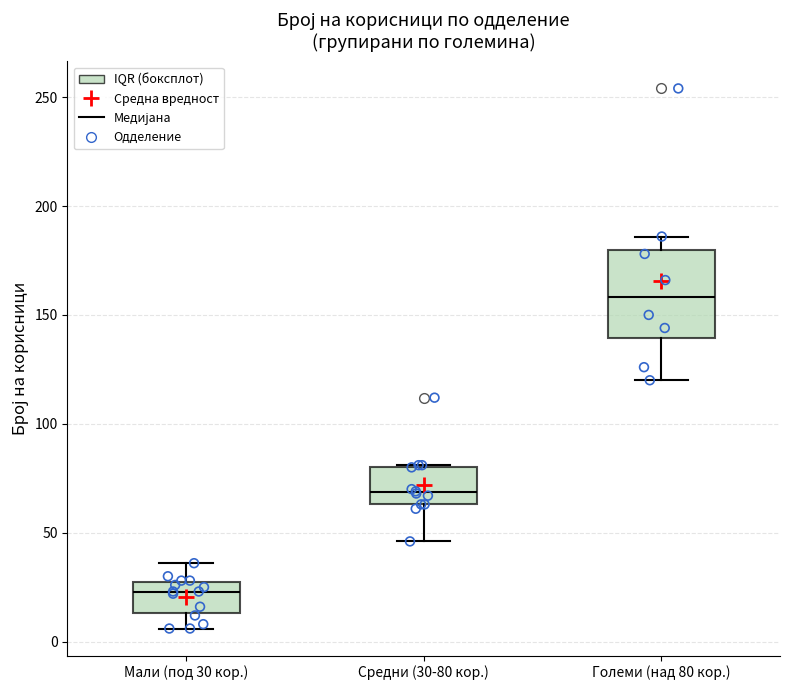

Reading left to right, read every box against the y-axis: the position of its median line, the range the box covers, and the ends of its whiskers. The values are not printed on the chart, so give them approximately, as read against the axis.

Мали (под 30 кор.): median 25, box 15 to 30, whiskers 5 to 35
Средни (30-80 кор.): median 70, box 65 to 80, whiskers 45 to 80
Големи (над 80 кор.): median 160, box 140 to 180, whiskers 120 to 185